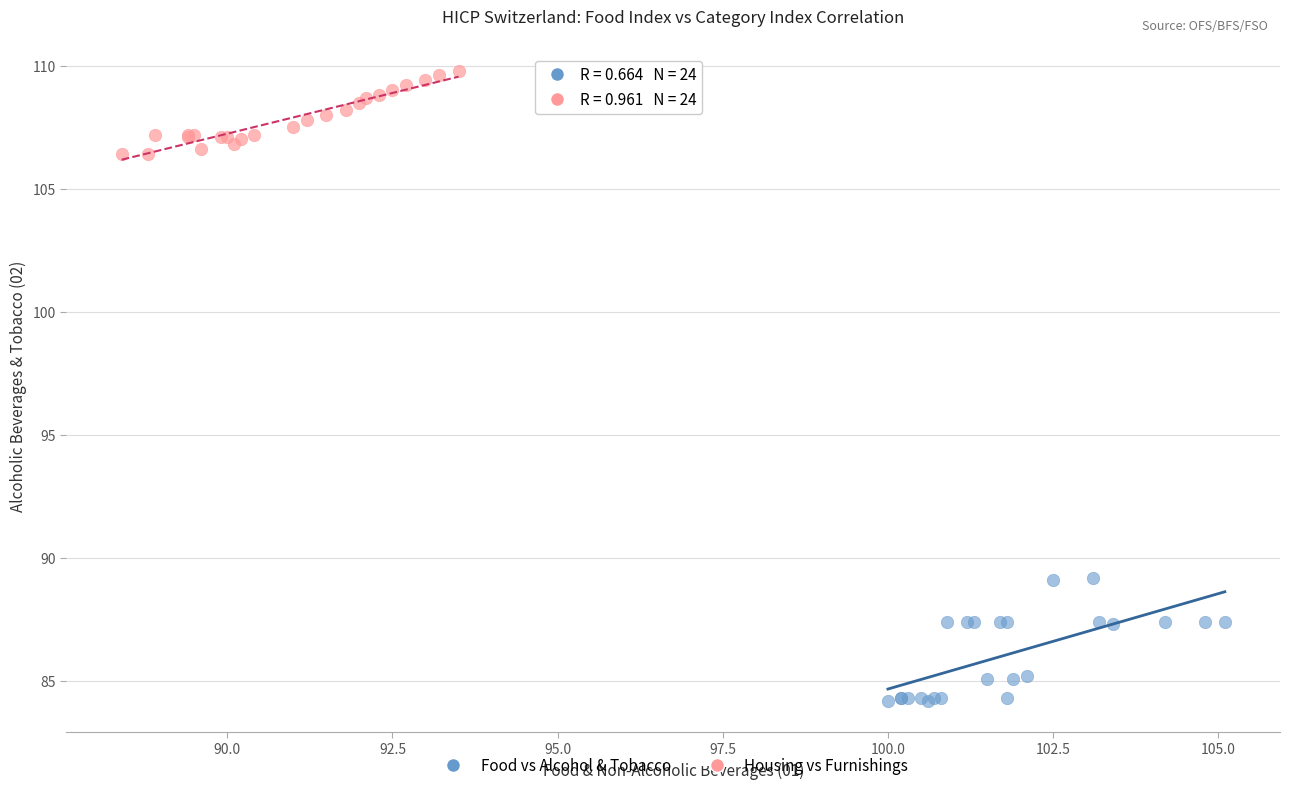

Which series reaches the maximum Y coordinate?

Housing vs Furnishings